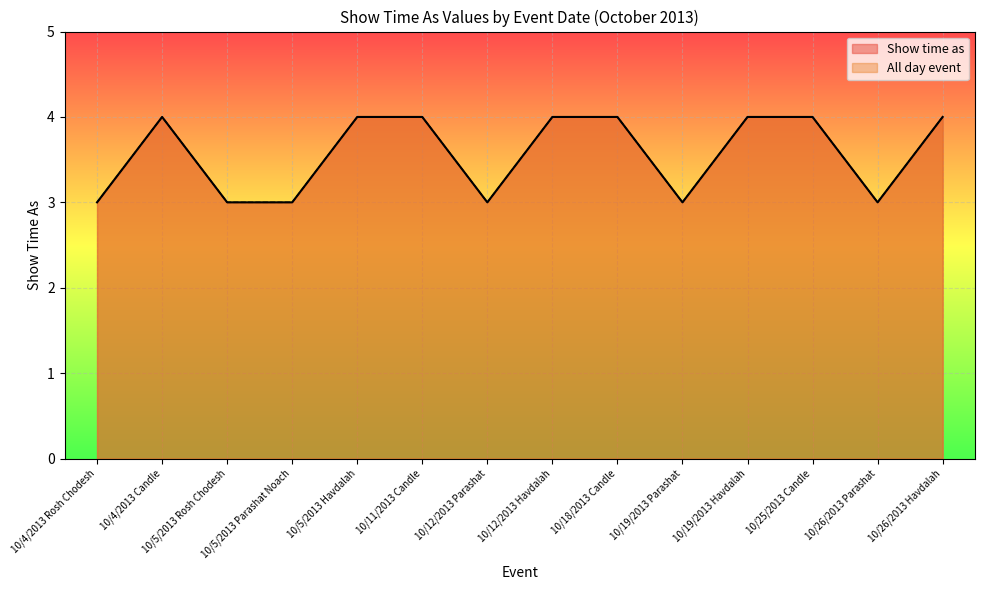

True or false: All day event has more than 1 points higher than both neighbors.

False